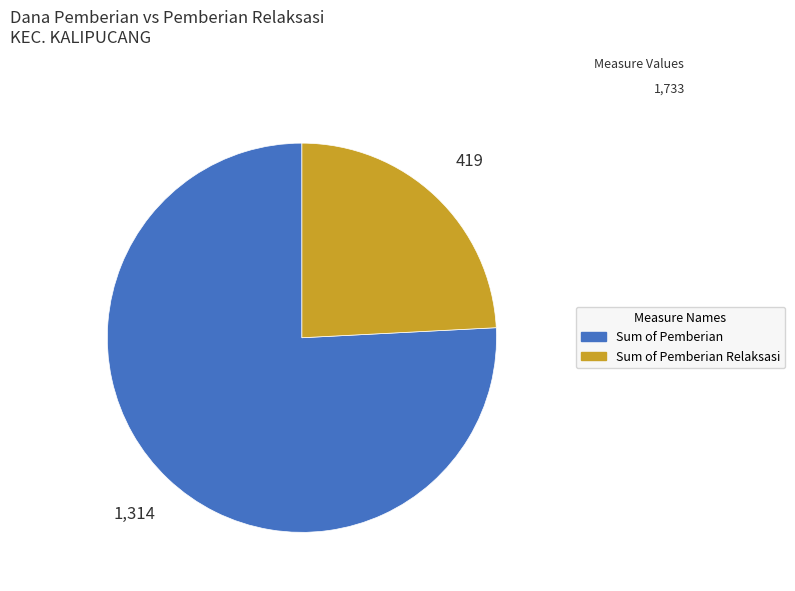

Does any single category account for the majority?

Yes